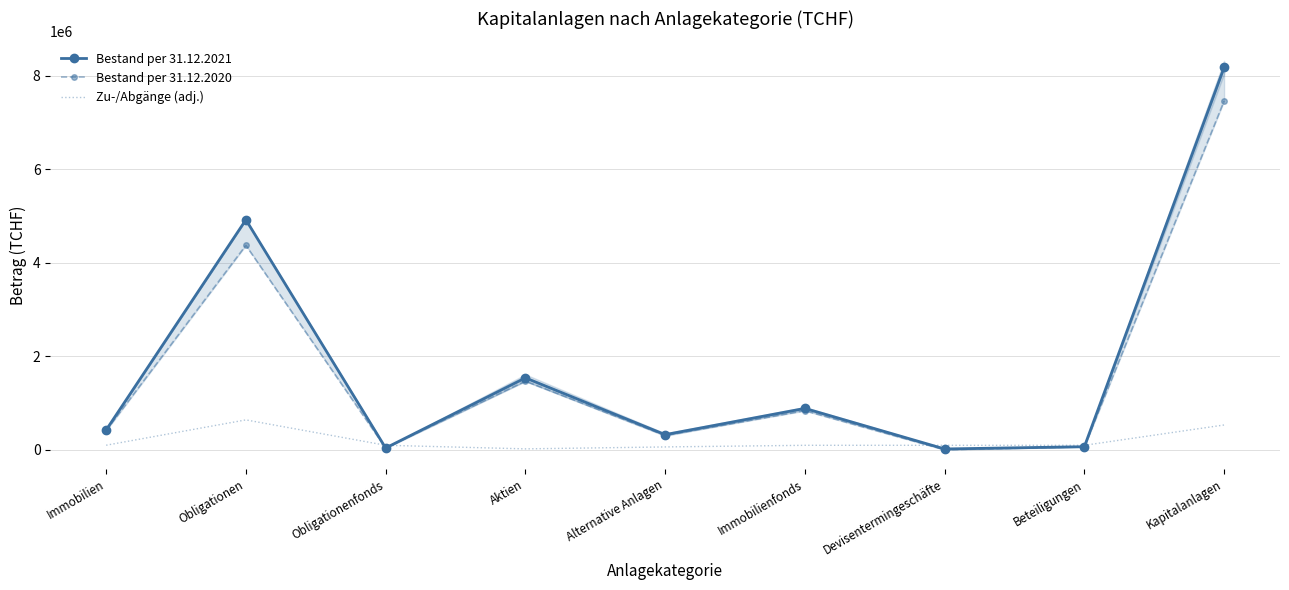

True or false: Zu-/Abgänge (adj.) has a value of 90866.0 at Immobilienfonds.

True